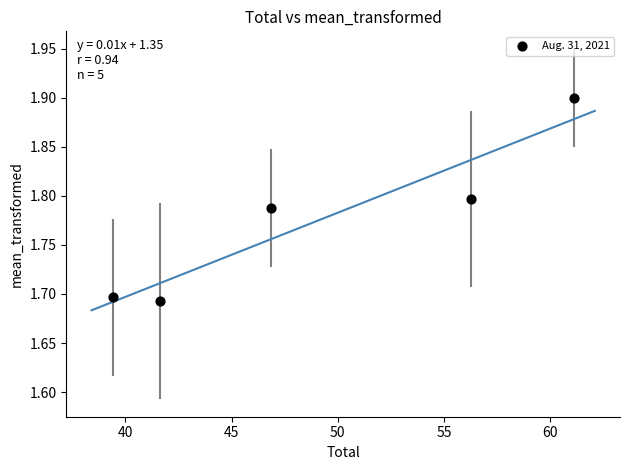

What is the average X value?

49.0